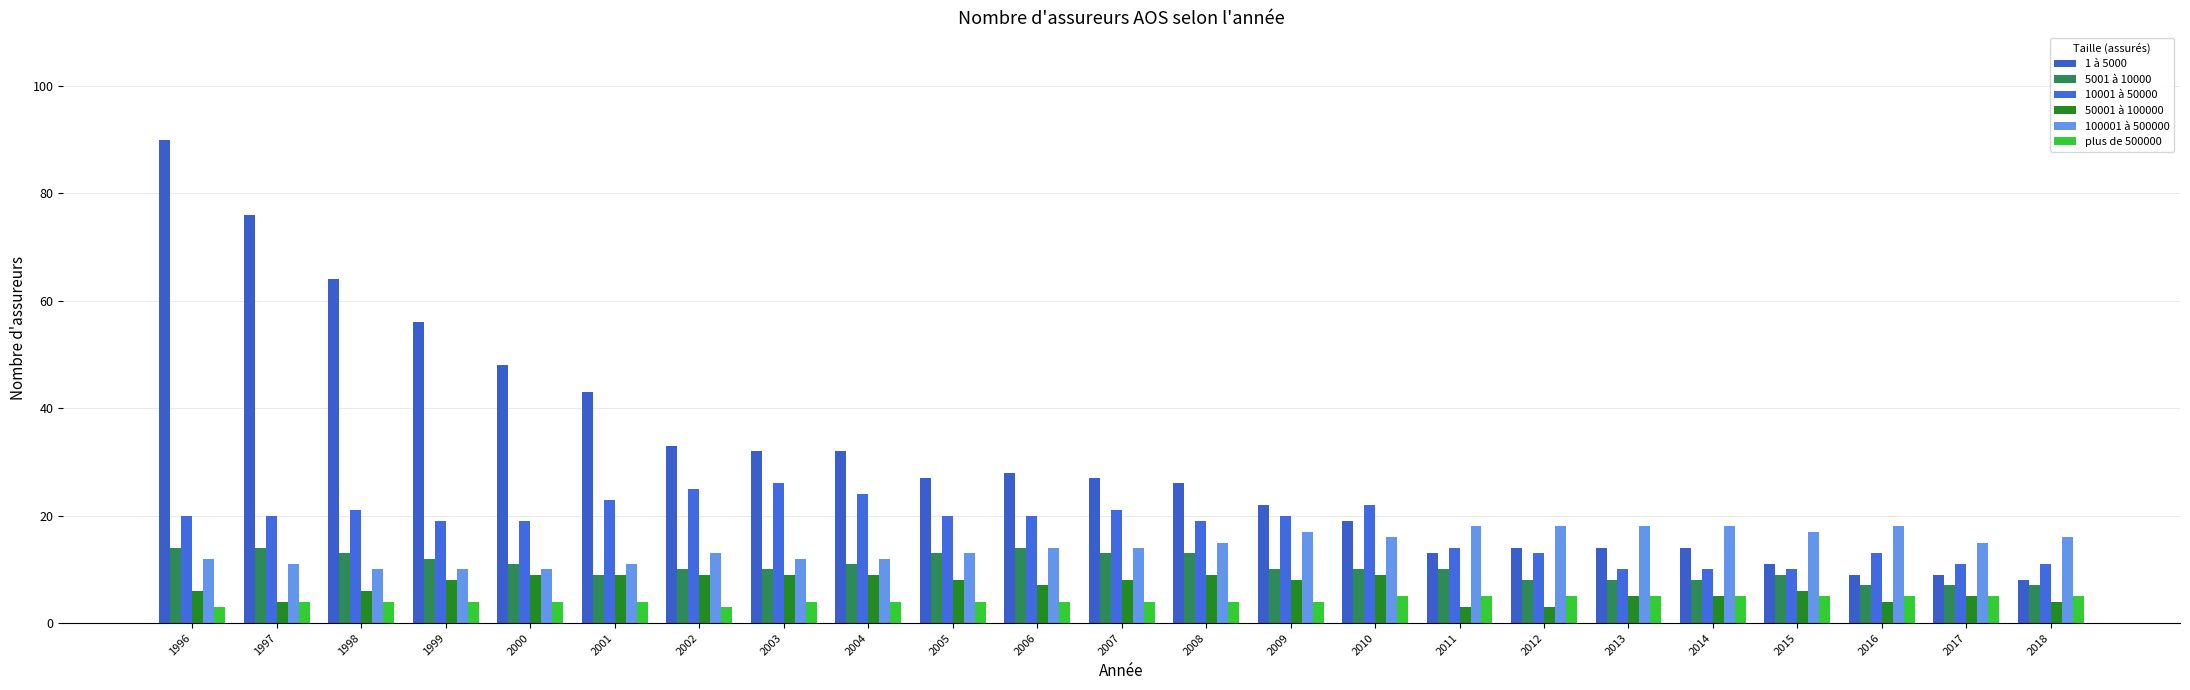

How many groups of bars are there?

23